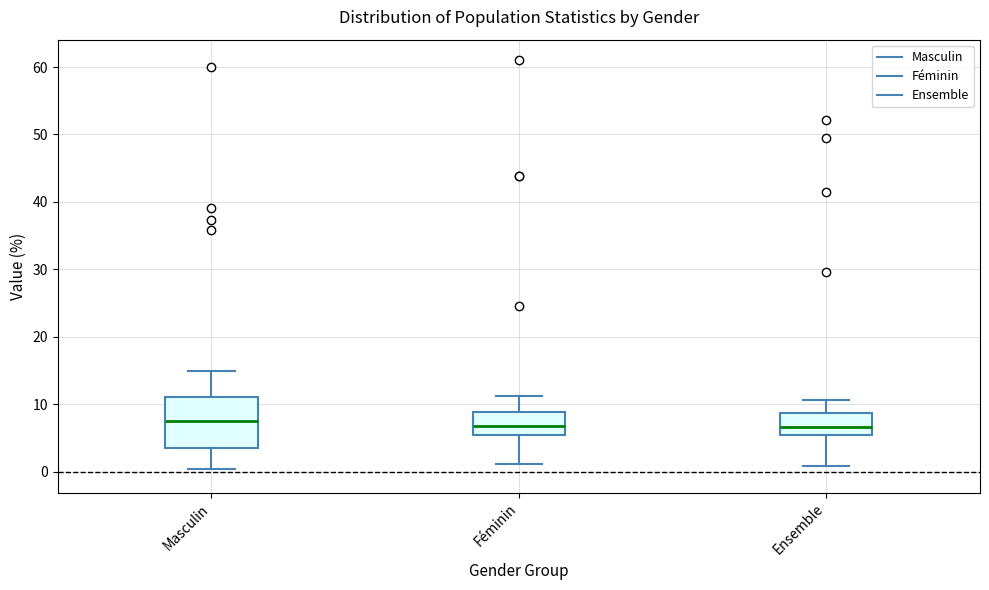

Where is the lower edge of the box for Ensemble on the y-axis? The values are not printed on the chart, so give them approximately, as read against the axis.

6